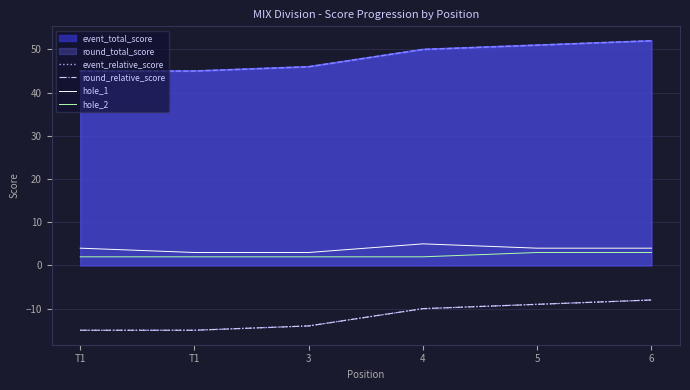

Which series has the largest total across all categories?

hole_1